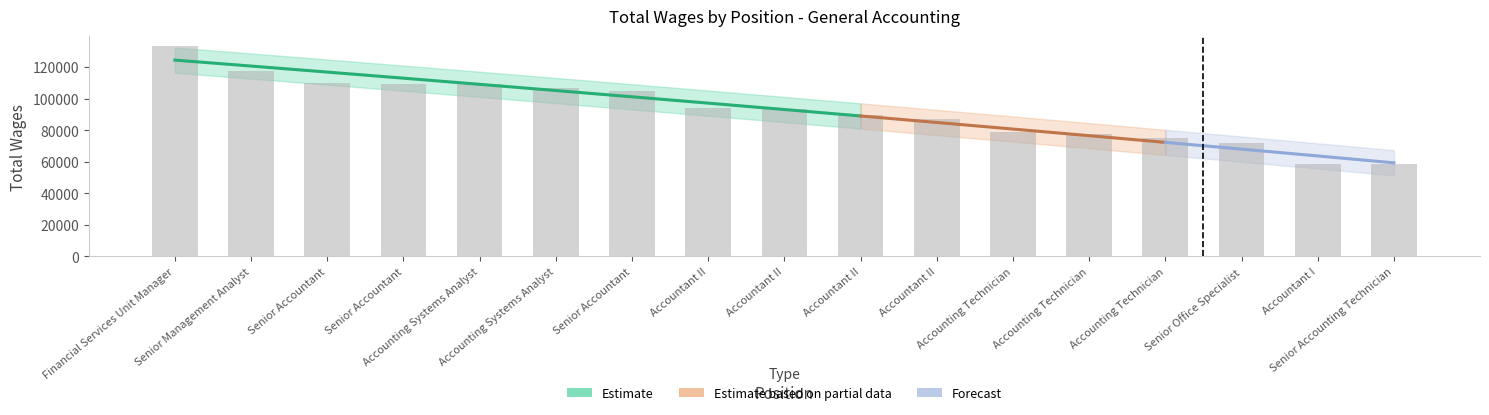

List the labels in order of value, largest first.

Financial Services Unit Manager, Senior Management Analyst, Senior Accountant, Senior Accountant, Accounting Systems Analyst, Accounting Systems Analyst, Senior Accountant, Accountant II, Accountant II, Accountant II, Accountant II, Accounting Technician, Accounting Technician, Accounting Technician, Senior Office Specialist, Accountant I, Senior Accounting Technician